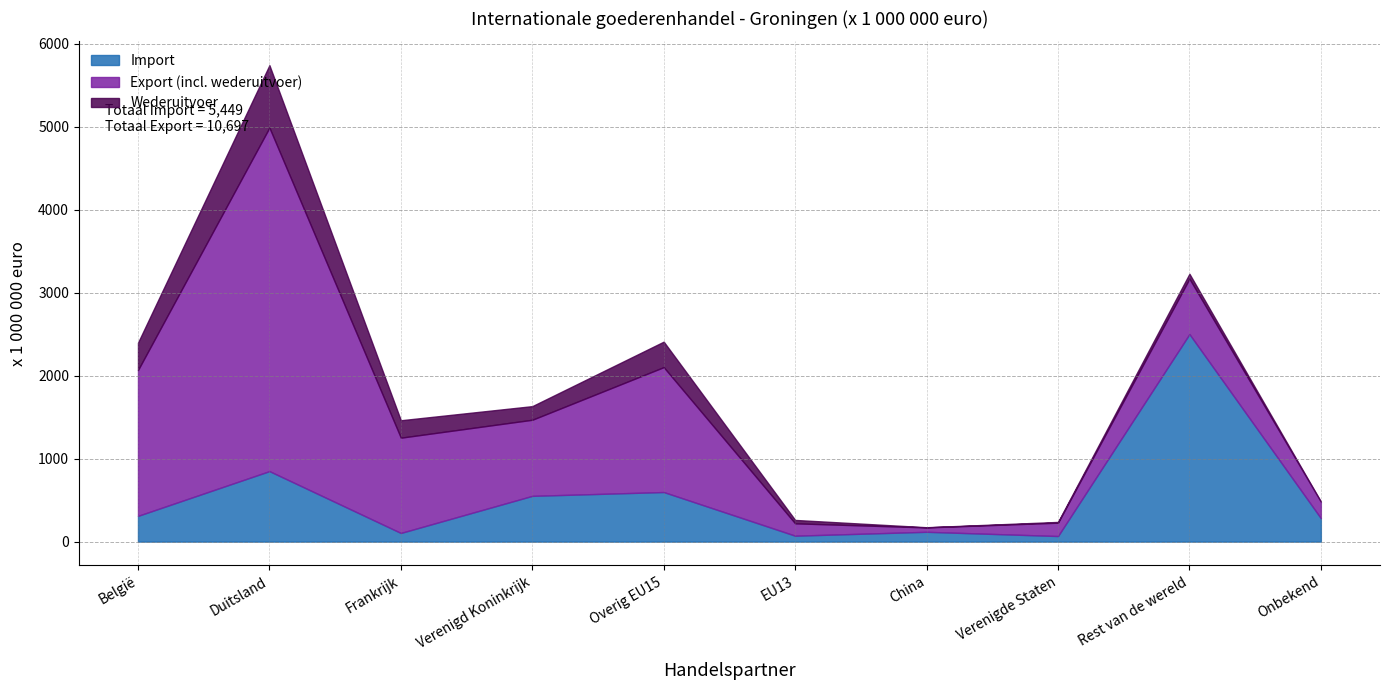

How many interior local valleys does the Import series have?

3